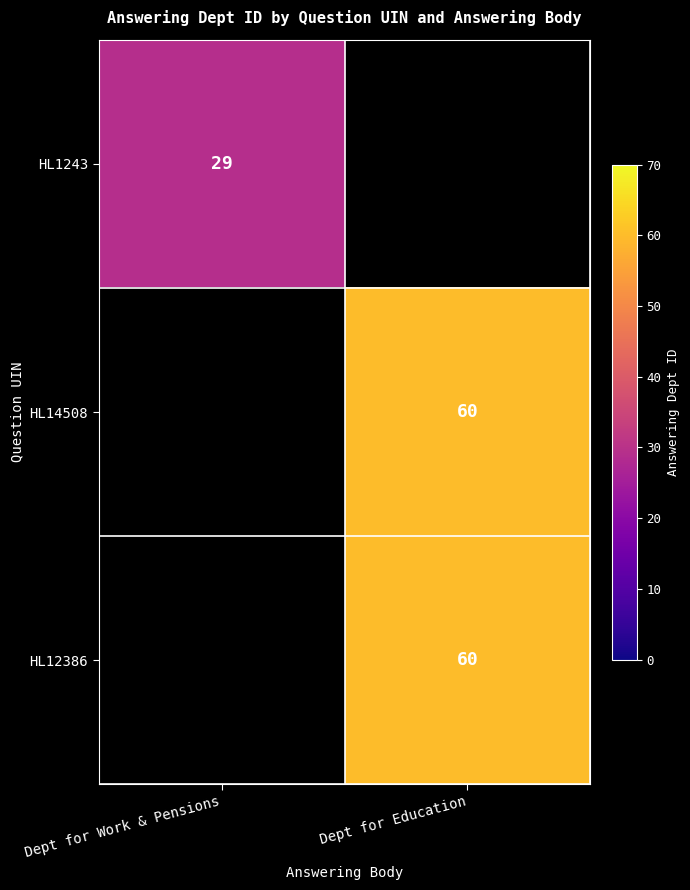

At which category does the chart reach its minimum across all series?

Dept for Work & Pensions